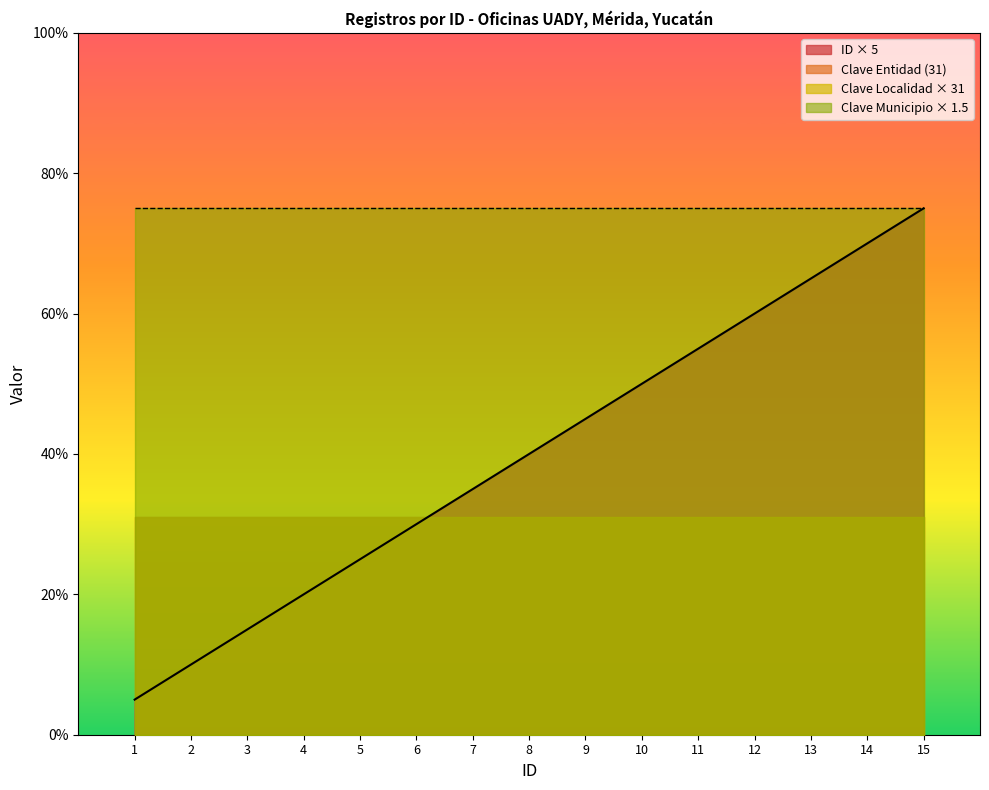

What is the minimum value shown in the chart?

5